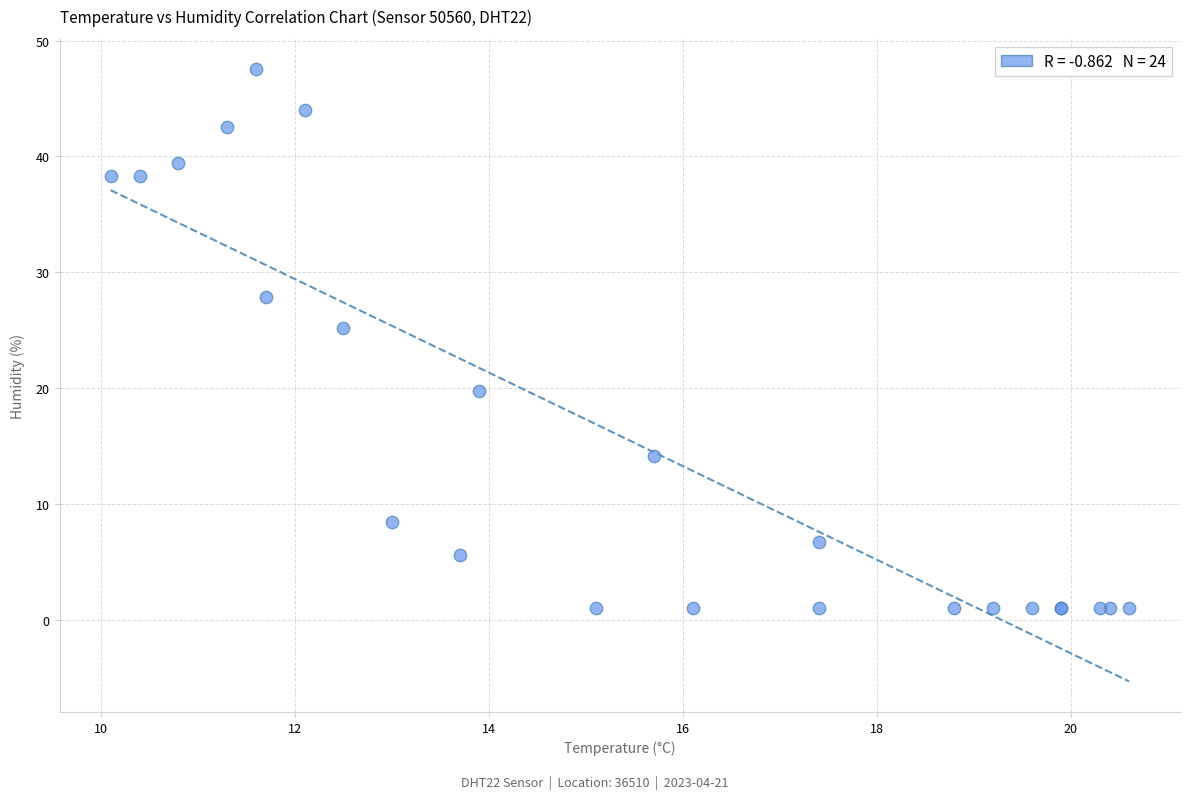

What Y value in the scatter plot is closest to 24?

25.2